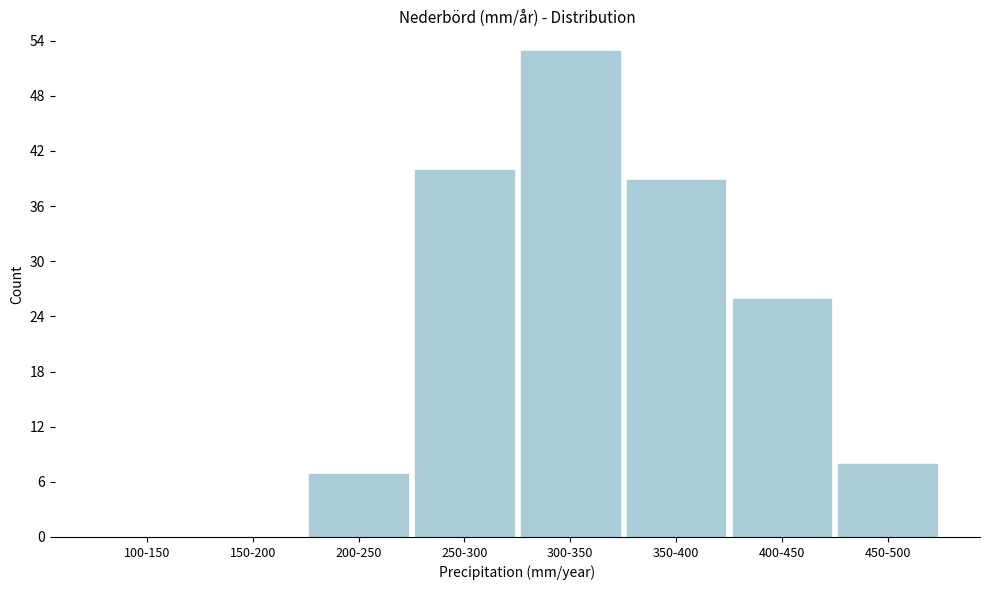

Reading left to right, transcribe all the data shown in this chart.

100-150=0	150-200=0	200-250=7	250-300=40	300-350=53	350-400=39	400-450=26	450-500=8